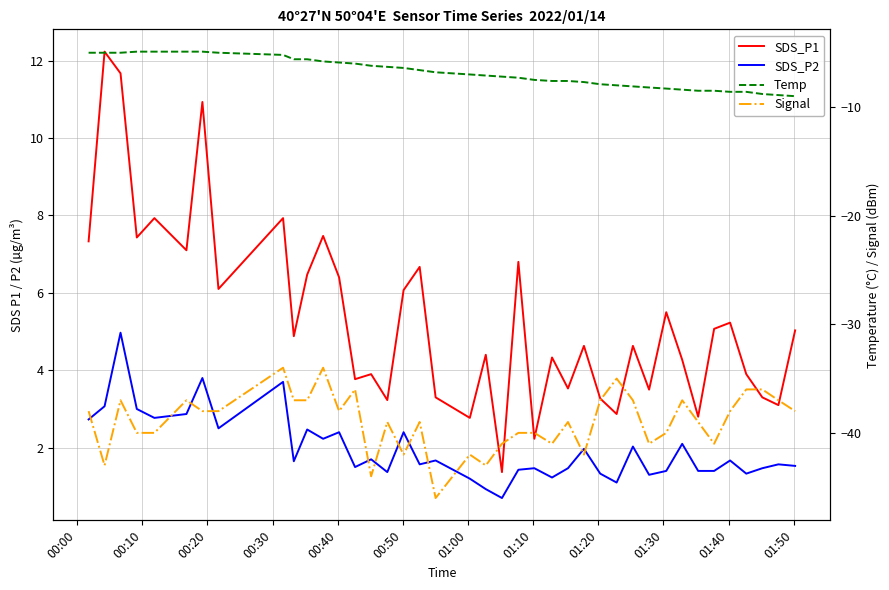

What is the difference between the second highest and minimum values in the Temp series?

4.1